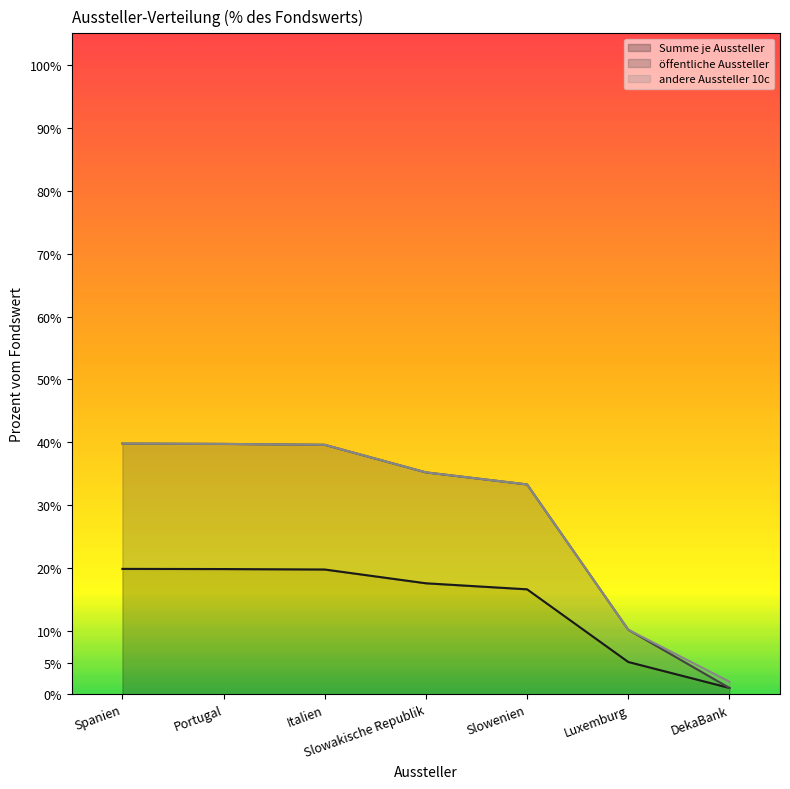

How many lines are shown in the chart?

3